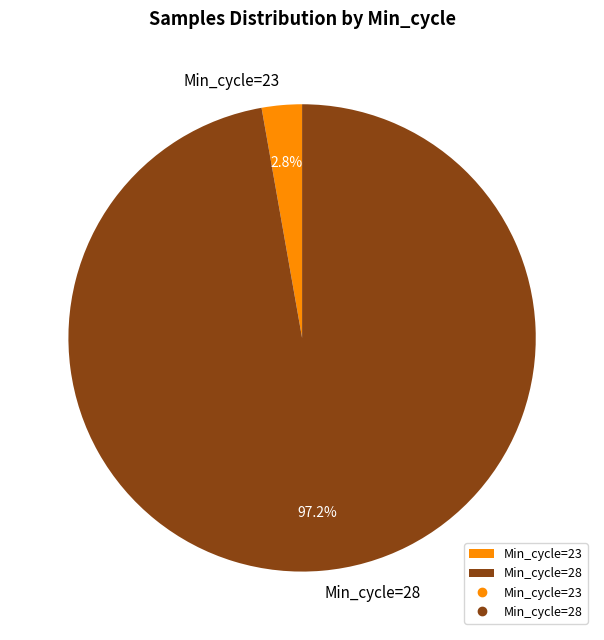

What is the largest slice in the pie chart?

Min_cycle=28